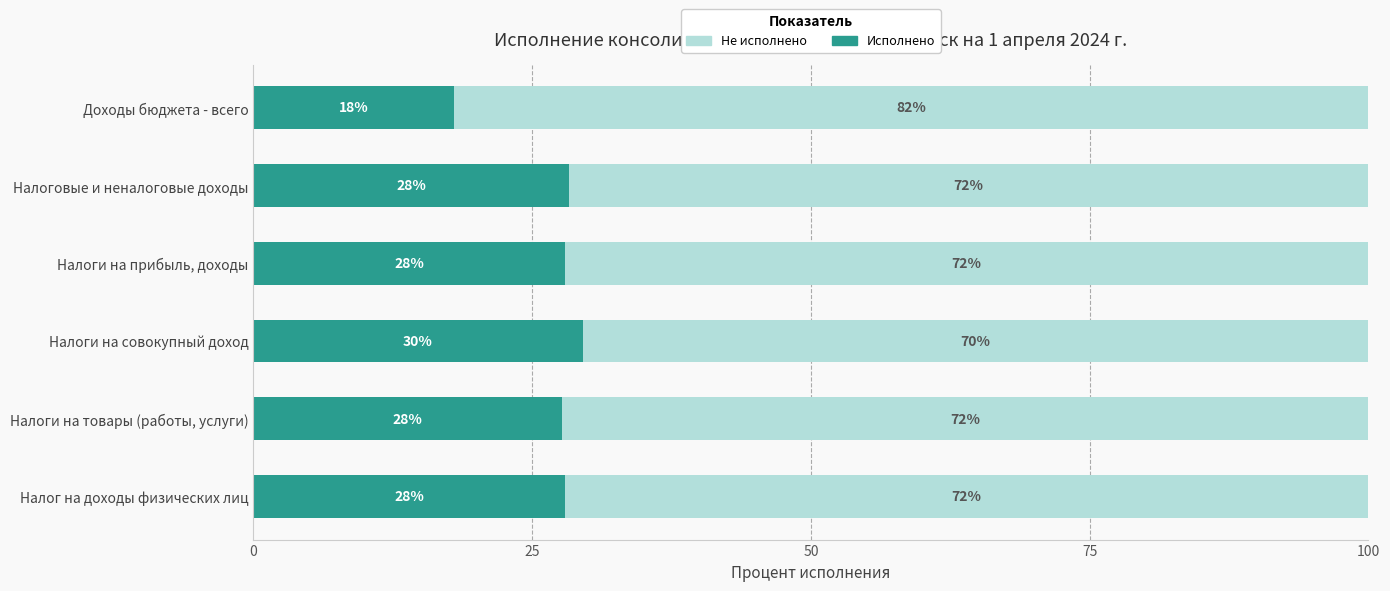

What is the total value across all series at Налоги на прибыль, доходы?

100.0